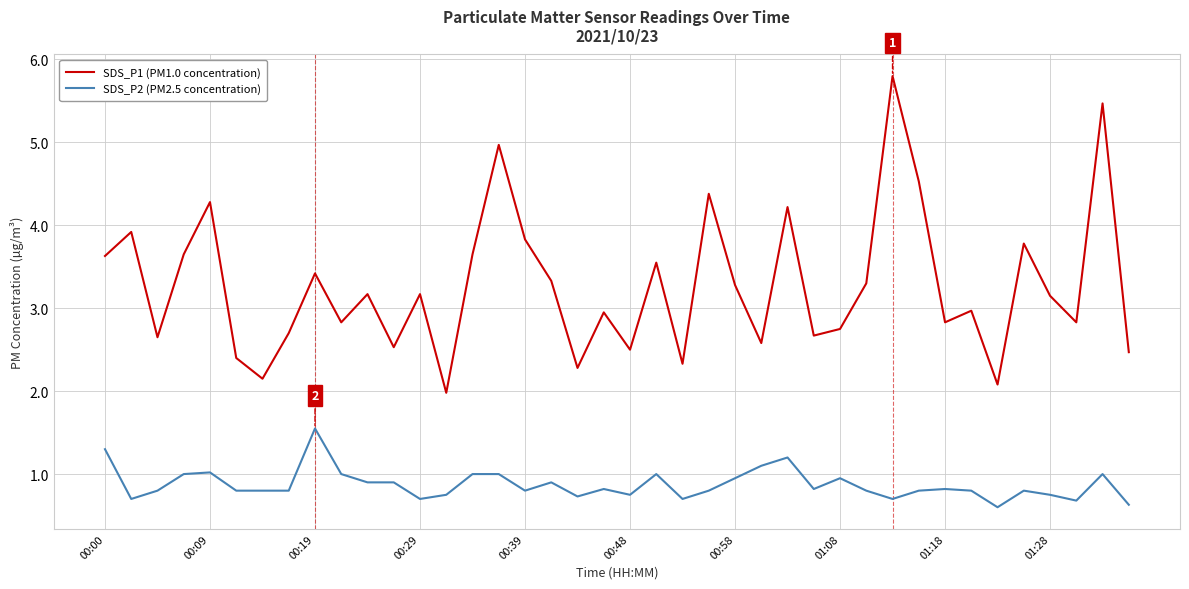

Which series has the largest total across all categories?

SDS_P1 (PM1.0 concentration)